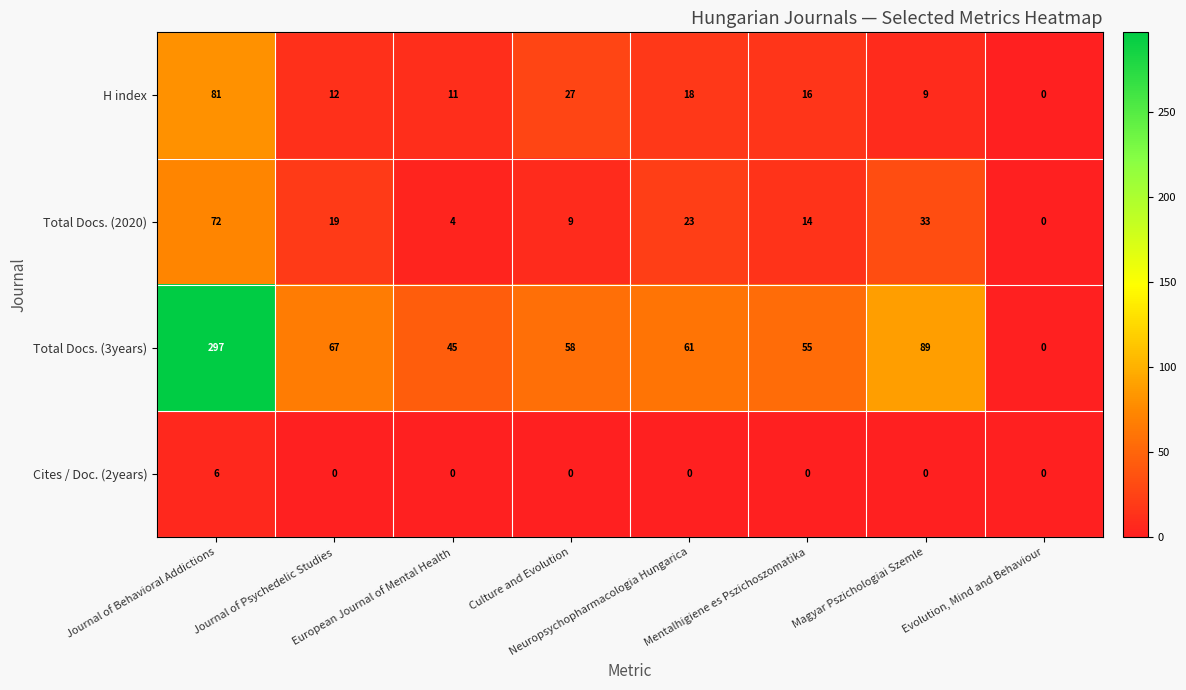

At Journal of Behavioral Addictions, list the series in order from largest to smallest.

Total Docs. (3years), H index, Total Docs. (2020), Cites / Doc. (2years)